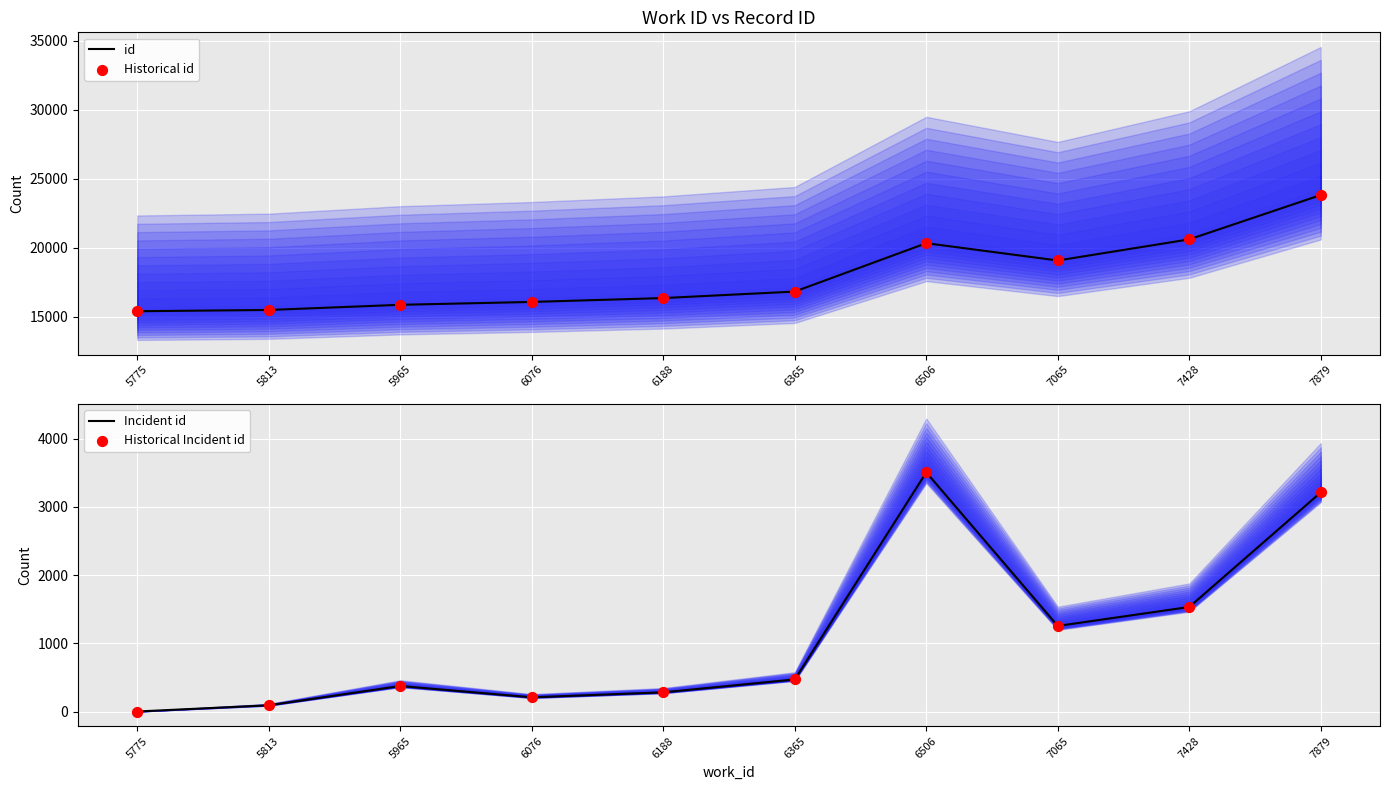

Which series has the largest total across all categories?

id